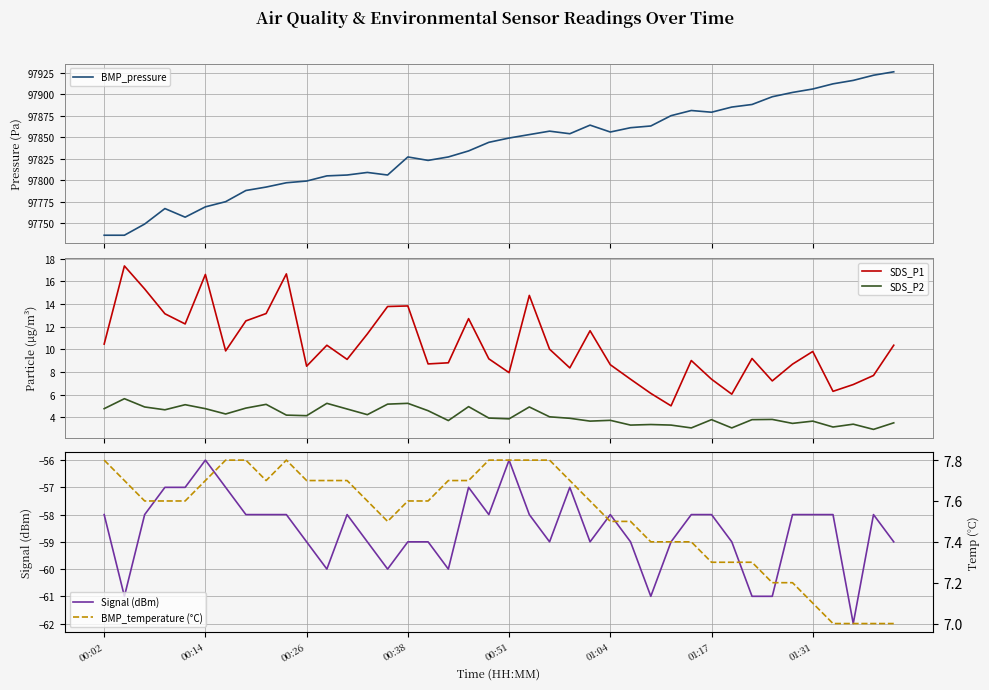

Read the SDS_P1 value at 34.

8.7